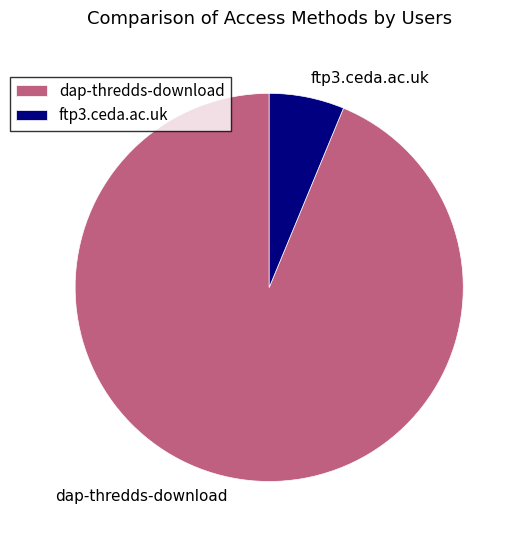

Which category accounts for the majority?

dap-thredds-download